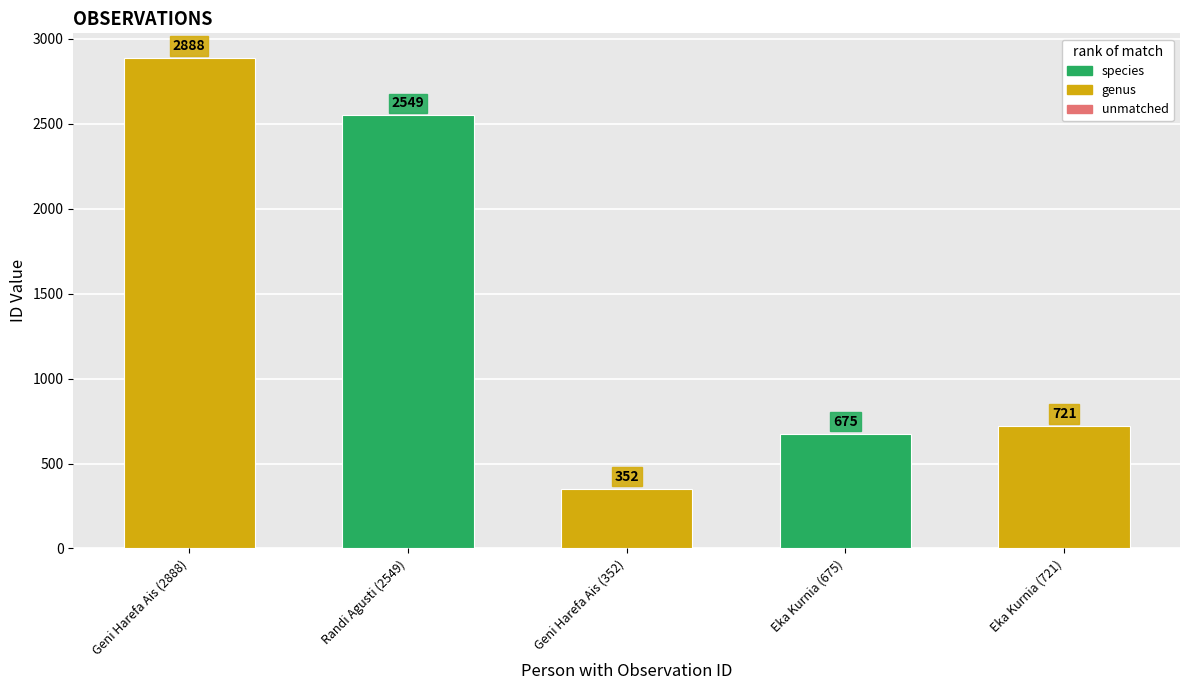

At which label does the data first exceed 721?

Geni Harefa Ais (2888)